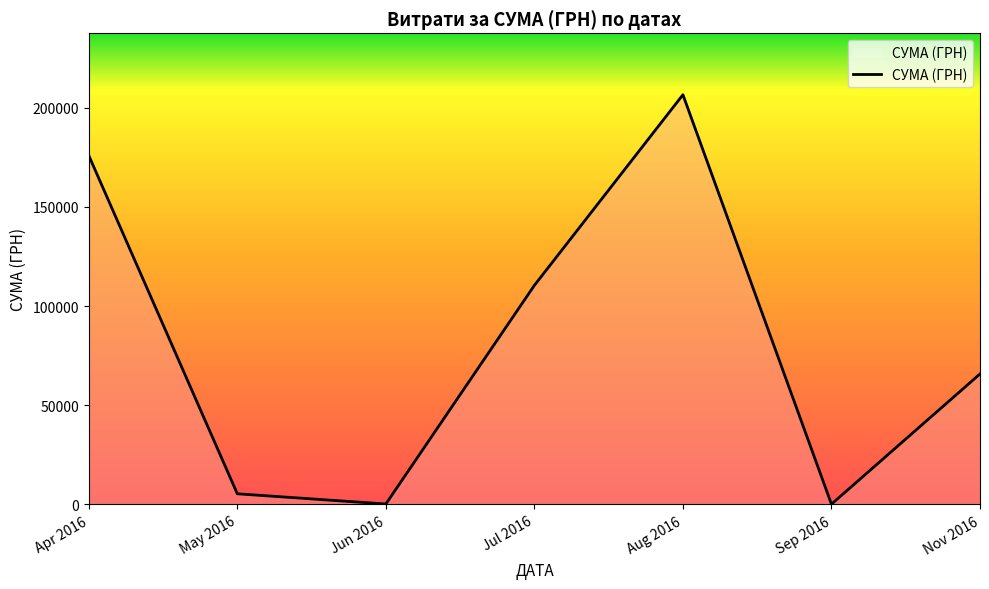

Is it true that the value at Nov 2016 is 104755.8?

False